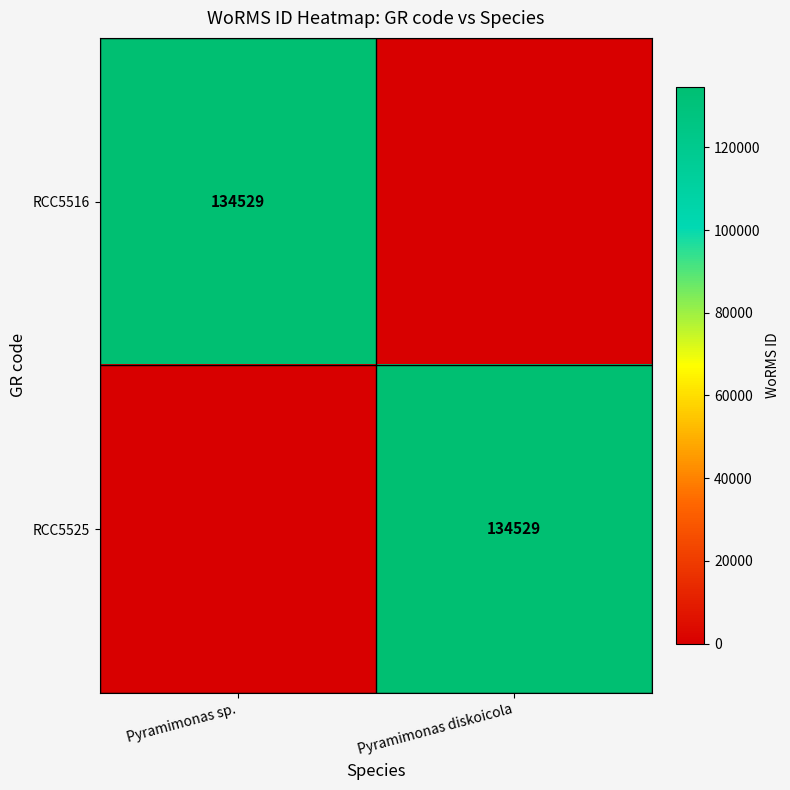

Is it true that RCC5516 equals 226685 at Pyramimonas sp.?

False